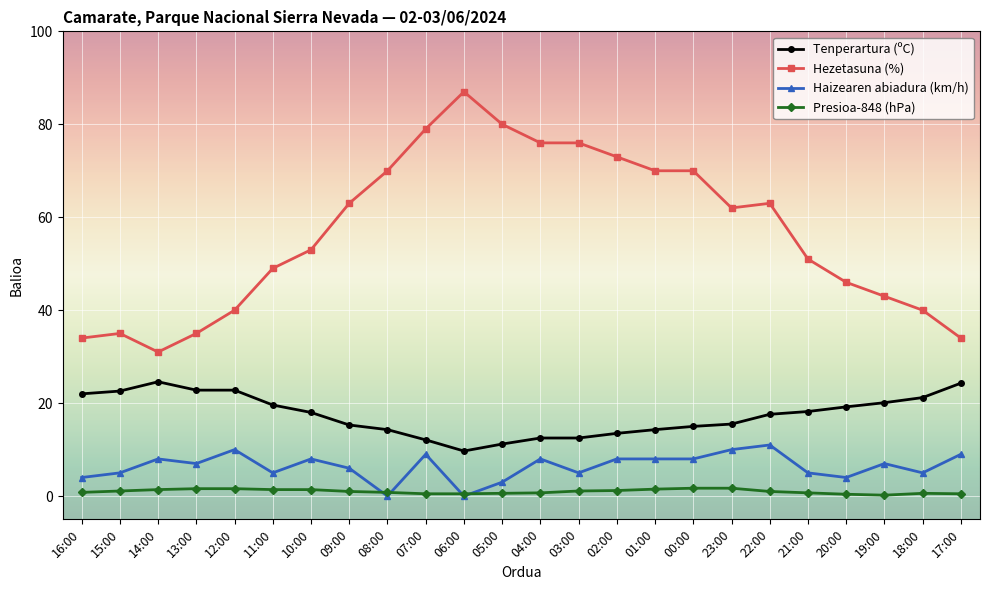

What is the difference between the maximum and second lowest values in the Tenperartura (ºC) series?

13.4